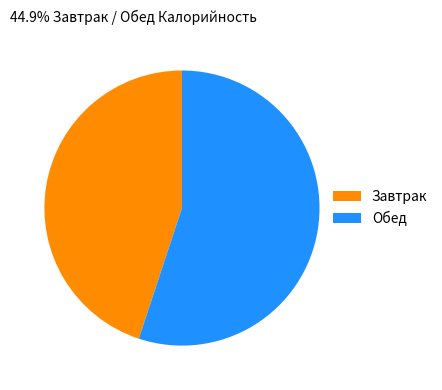

Is it true that Обед is 55% of the pie?

True